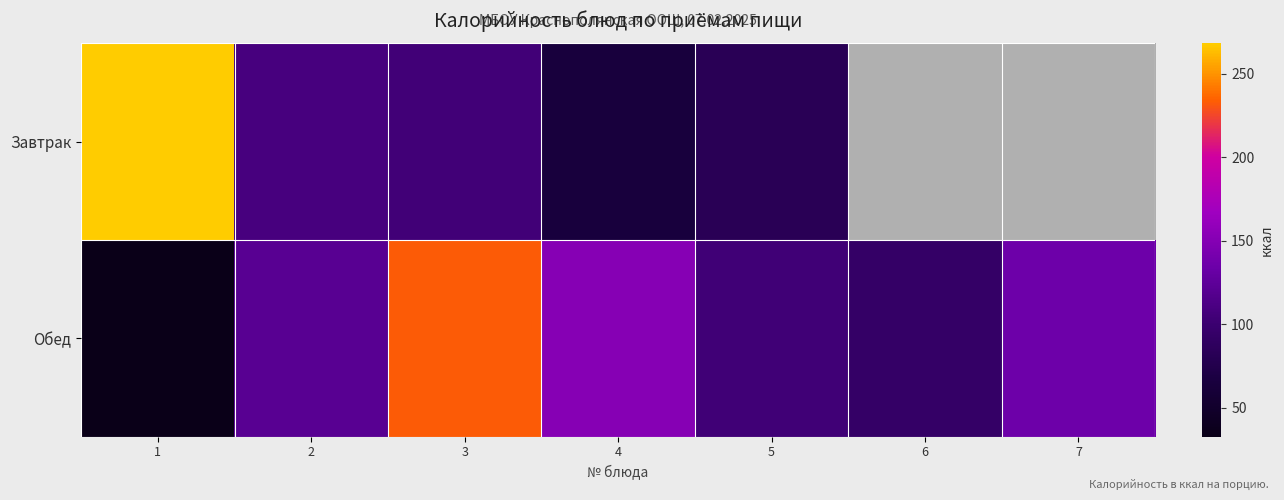

True or false: Завтрак has a value of 114.4 at 4.

False